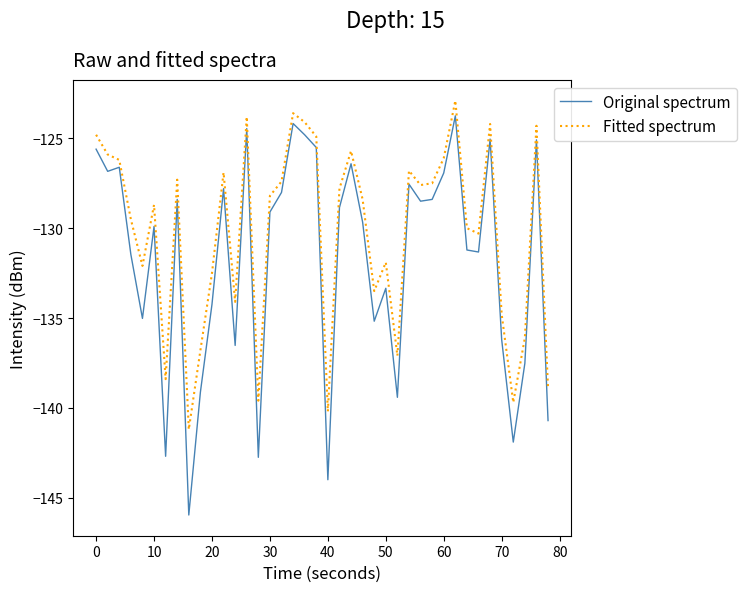

True or false: Original spectrum and Fitted spectrum intersect in this chart.

False